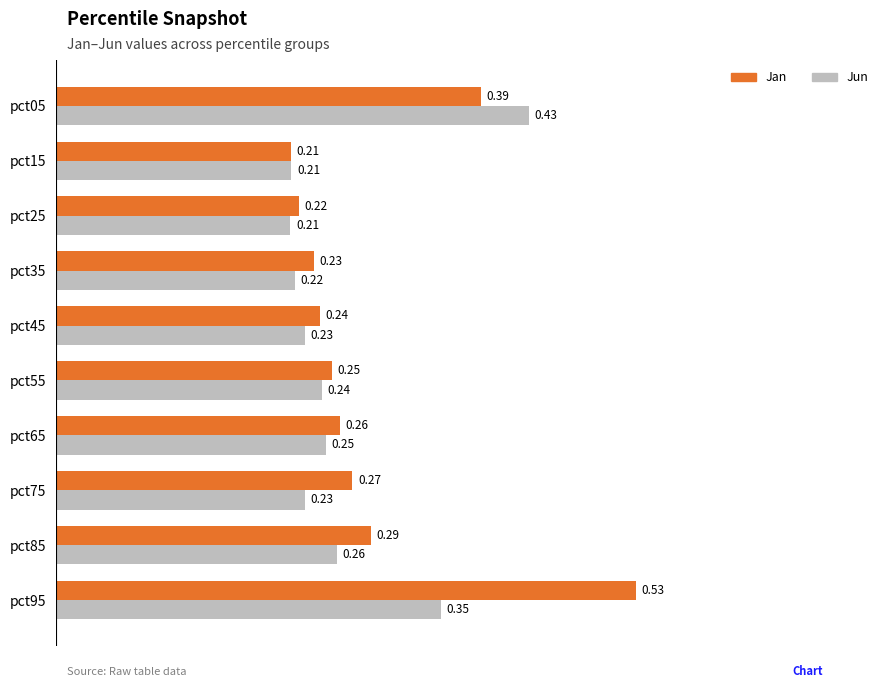

Which series has the widest spread of values?

Jan